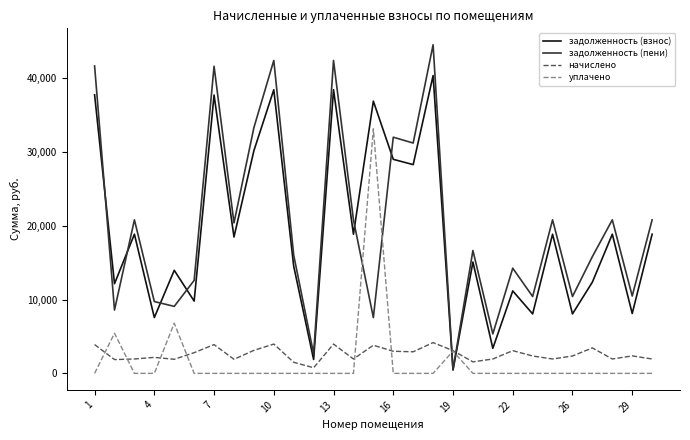

Rank the series by their maximum value, from highest to lowest.

задолженность (пени), задолженность (взнос), уплачено, начислено